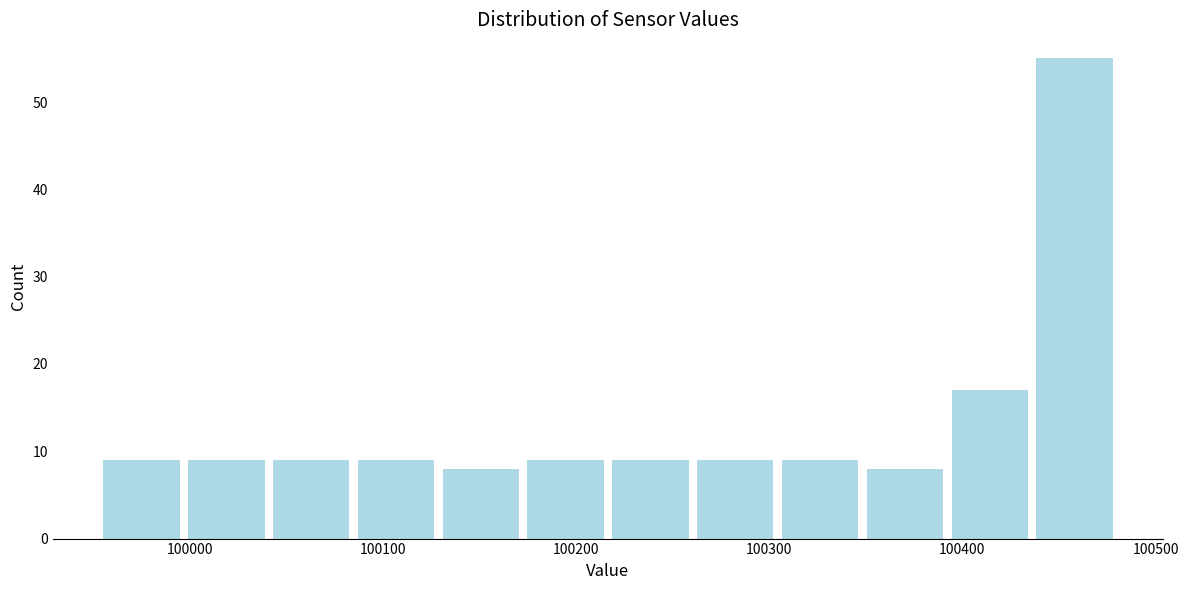

Reading left to right, list every bar in this chart as the range it spans on the x-axis followed by its height. Neither the bar edges nor the heights are printed on the chart, so give them approximately, as read against the axes.

99950 to 100000: 9
100000 to 100040: 9
100040 to 100080: 9
100080 to 100130: 9
100130 to 100170: 8
100170 to 100220: 9
100220 to 100260: 9
100260 to 100300: 9
100300 to 100350: 9
100350 to 100390: 8
100390 to 100440: 17
100440 to 100480: 55